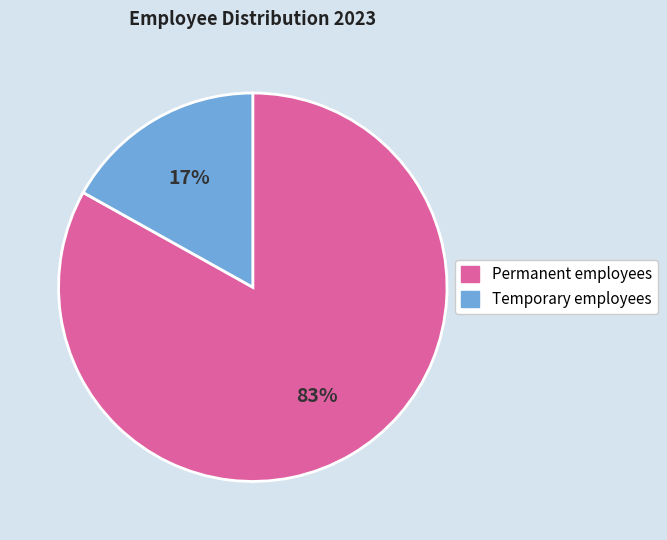

Which slice is the smallest?

Temporary employees